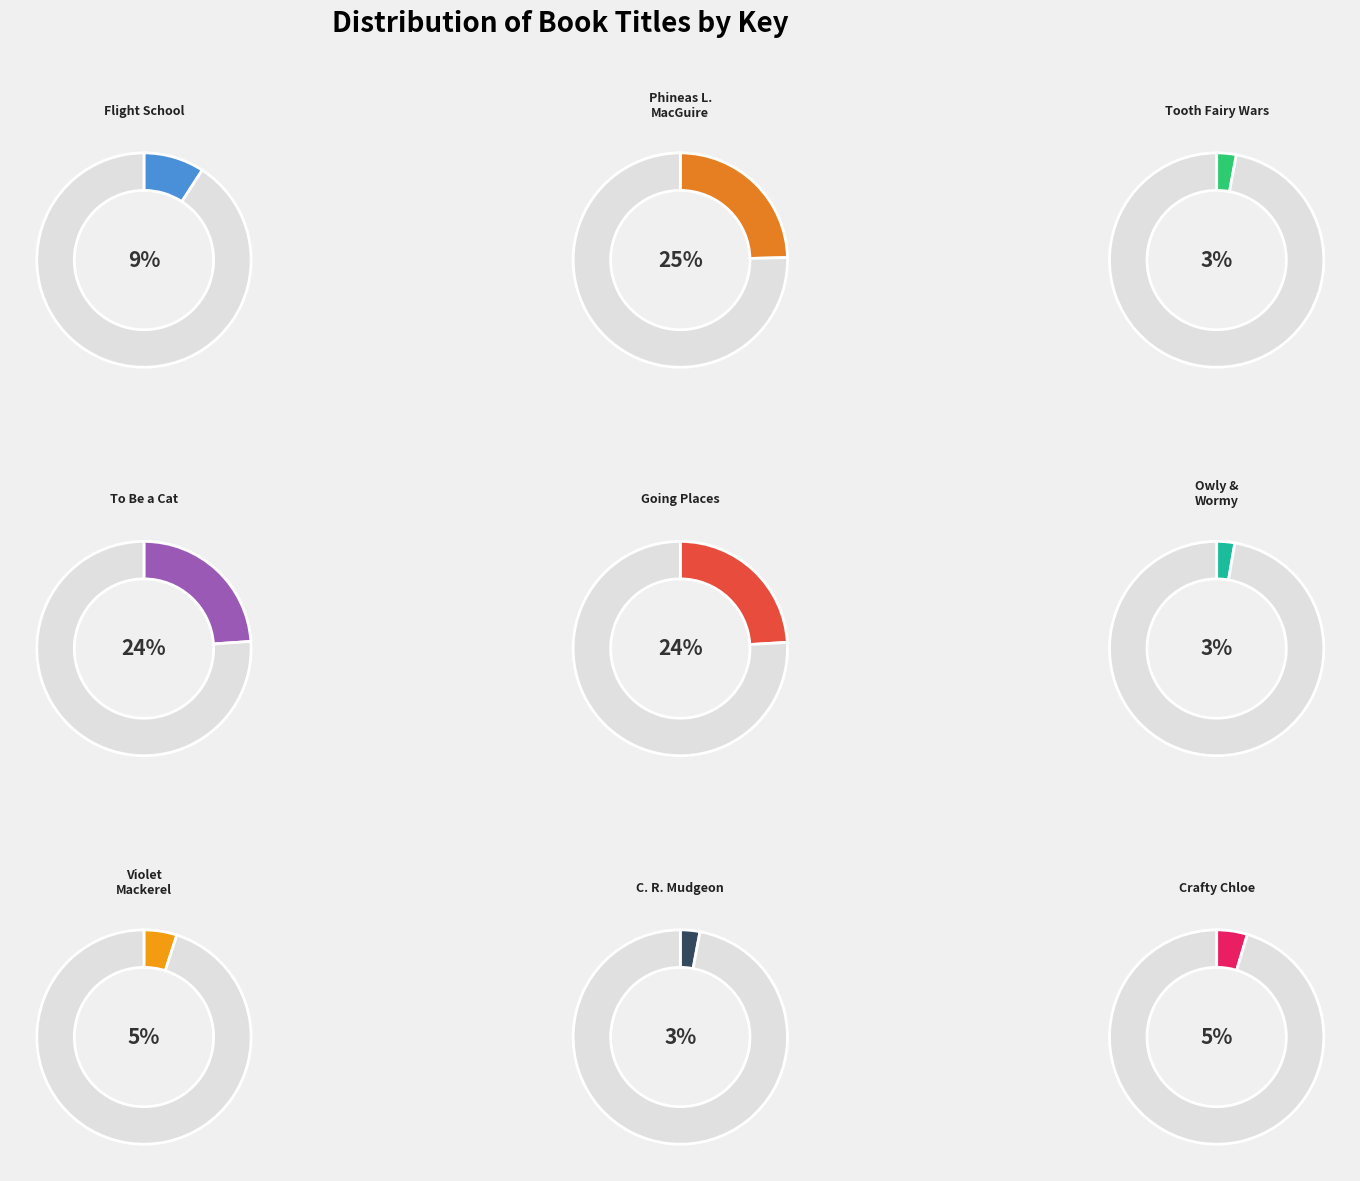

How many slices are in this pie chart?

9